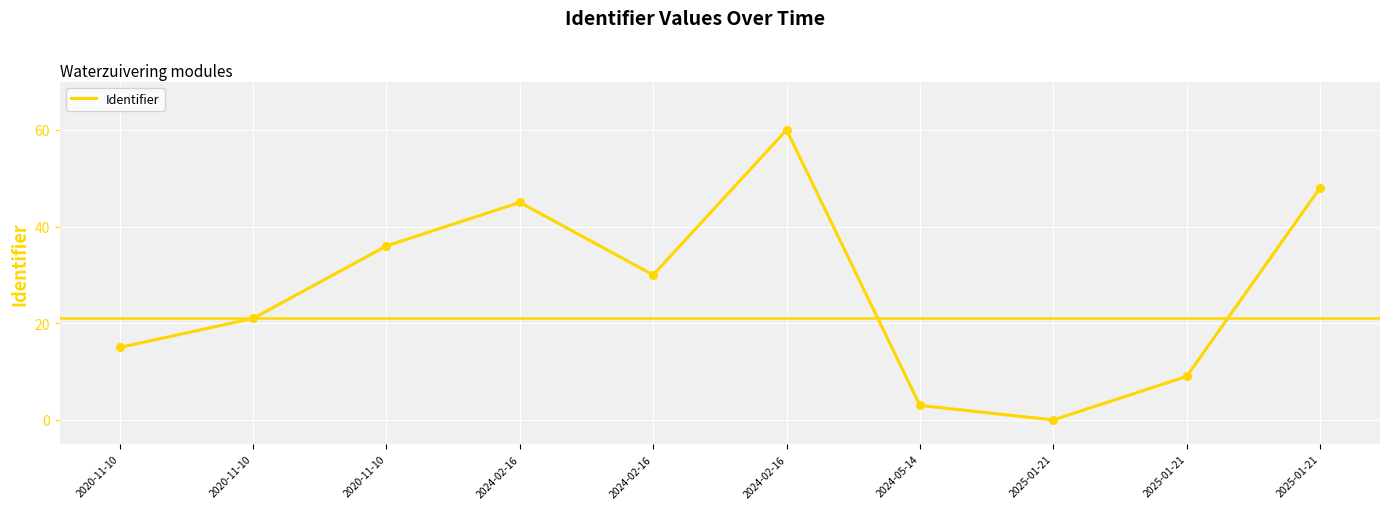

Between 2025-01-21 and 2024-02-16, which is larger?

2024-02-16